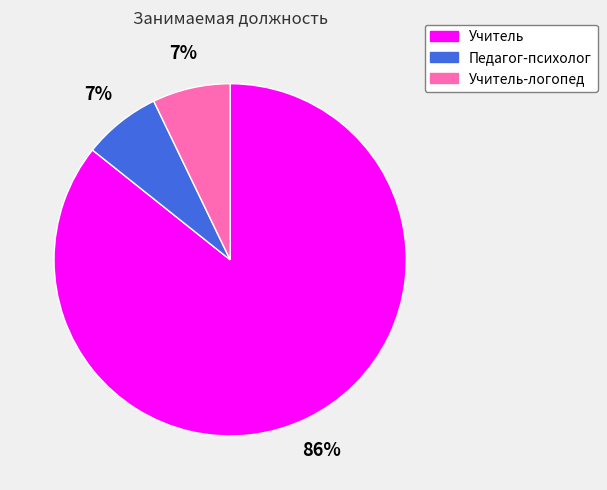

Is there any slice that represents more than half of the pie?

Yes